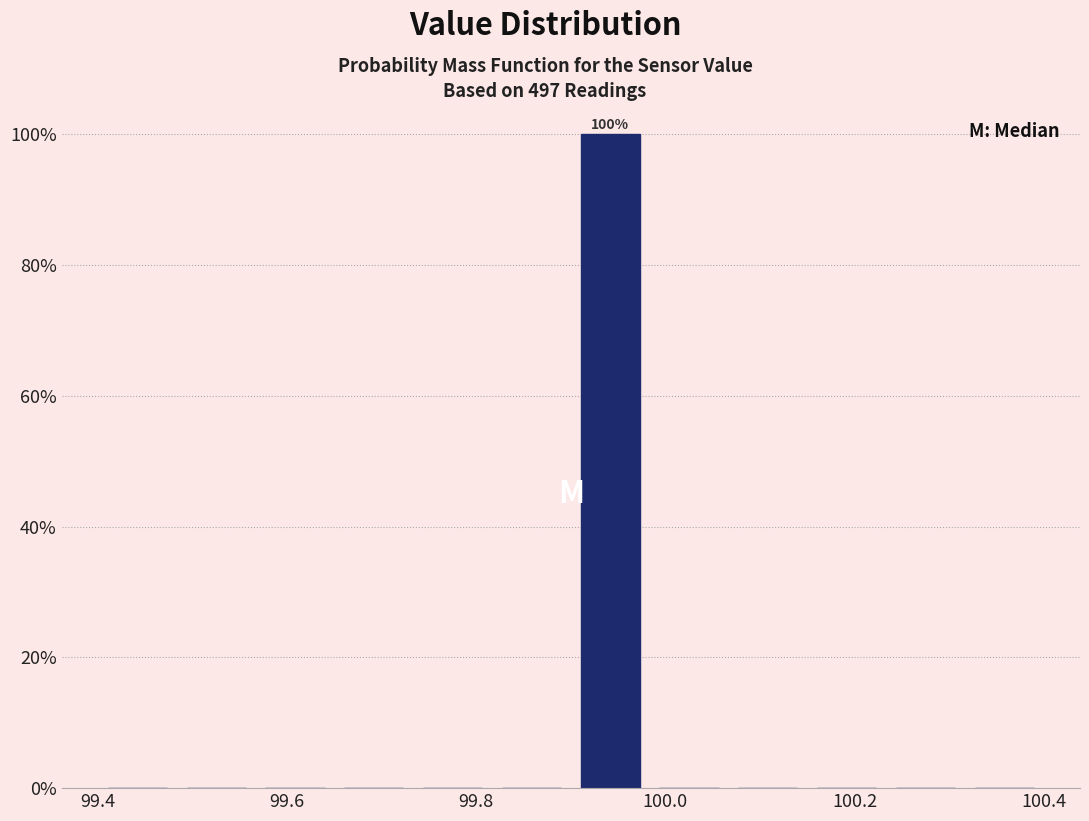

Over which range of the x-axis is the bar tallest?

99.90 to 99.98